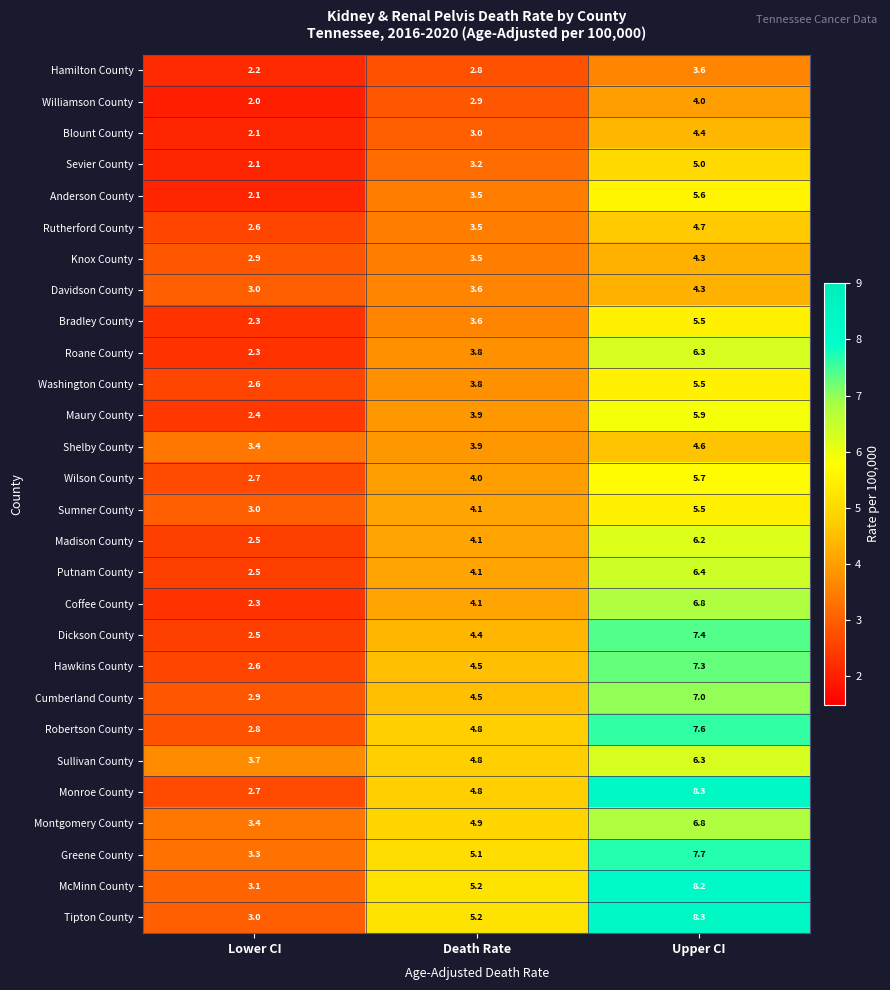

True or false: Putnam County has a value of 6.4 at Upper CI.

True